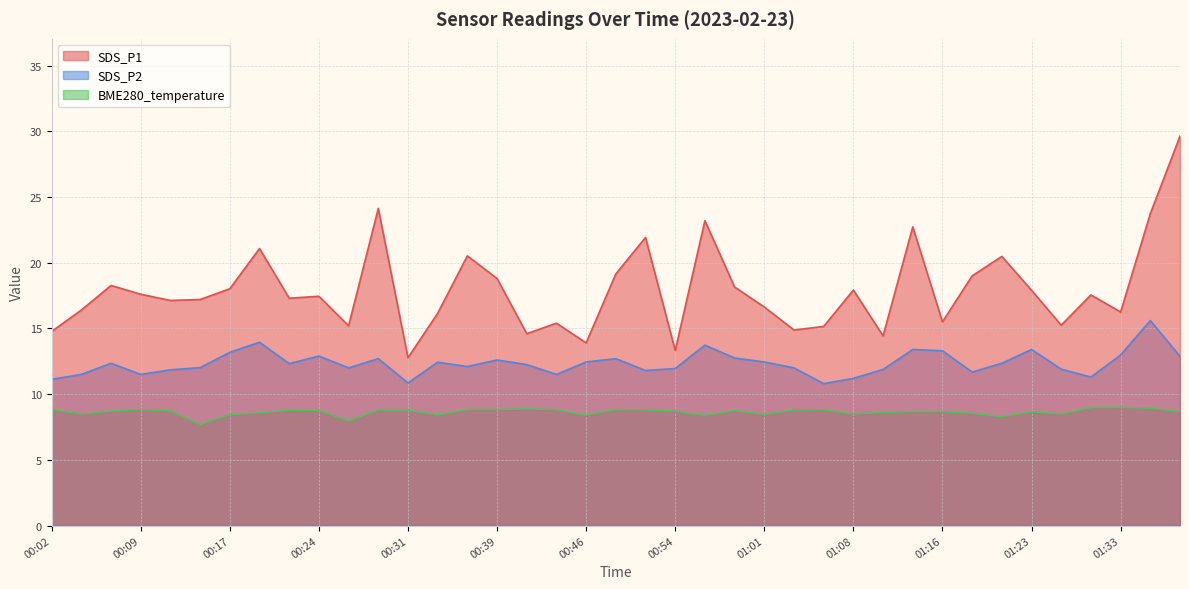

What is the sum of the SDS_P1 values at 00:04 and 00:51?

38.3